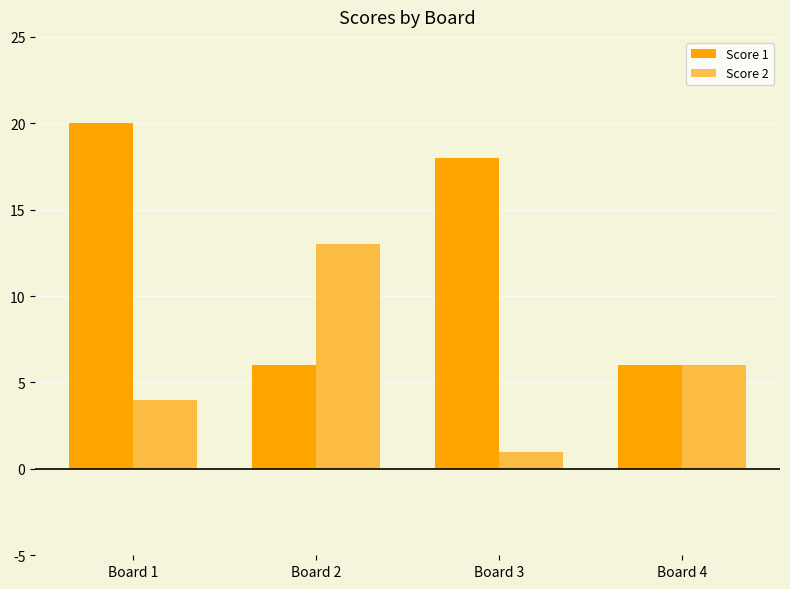

Which series has the largest range (max minus min)?

Score 1